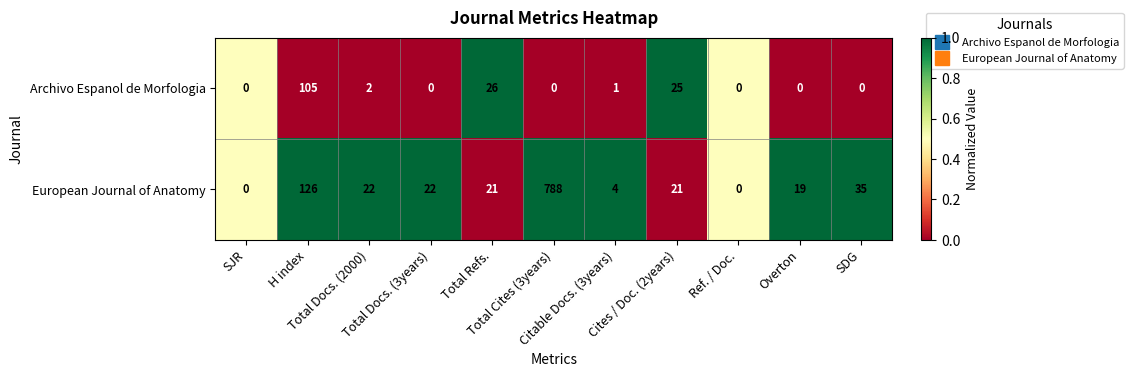

Which series has the widest spread of values?

European Journal of Anatomy